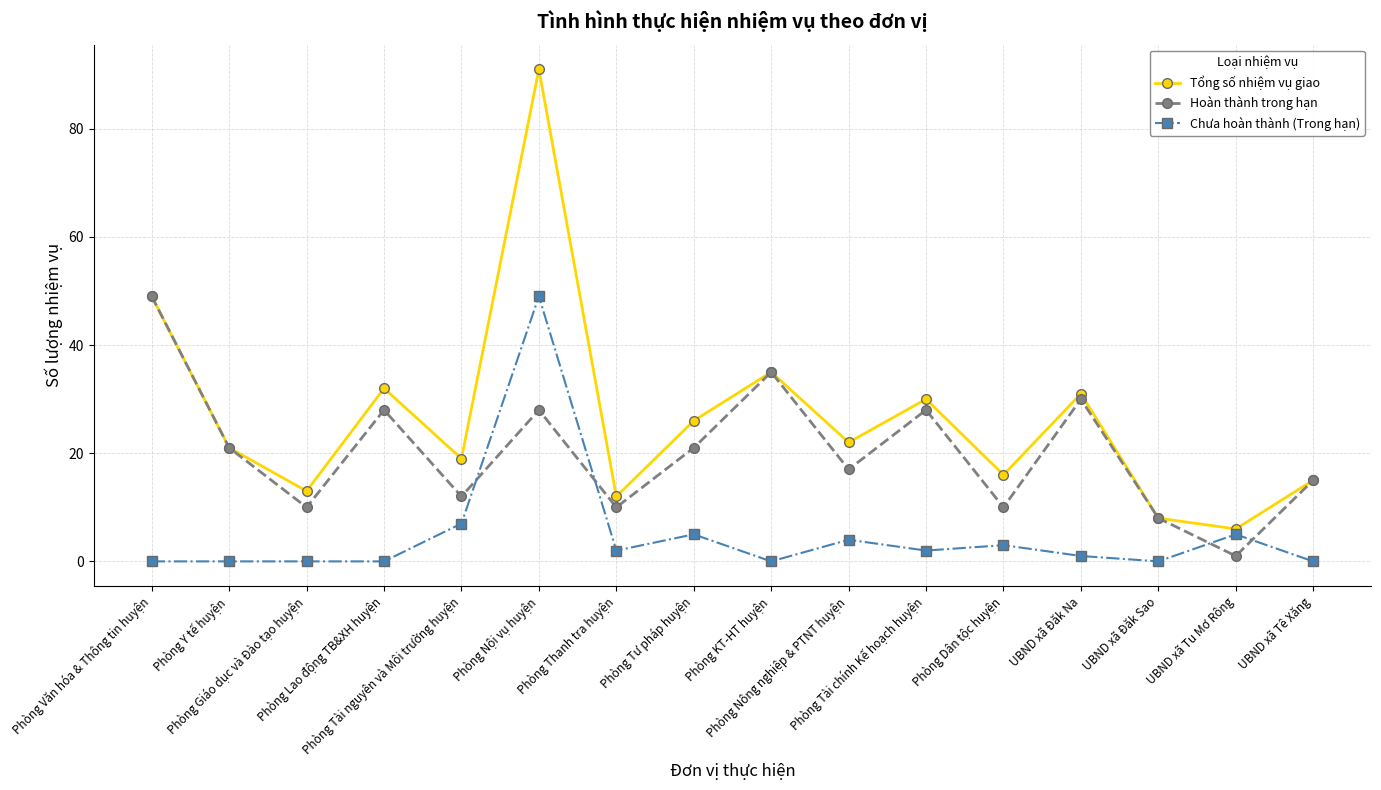

What is the label of the 4th point from the right?

UBND xã Đăk Na